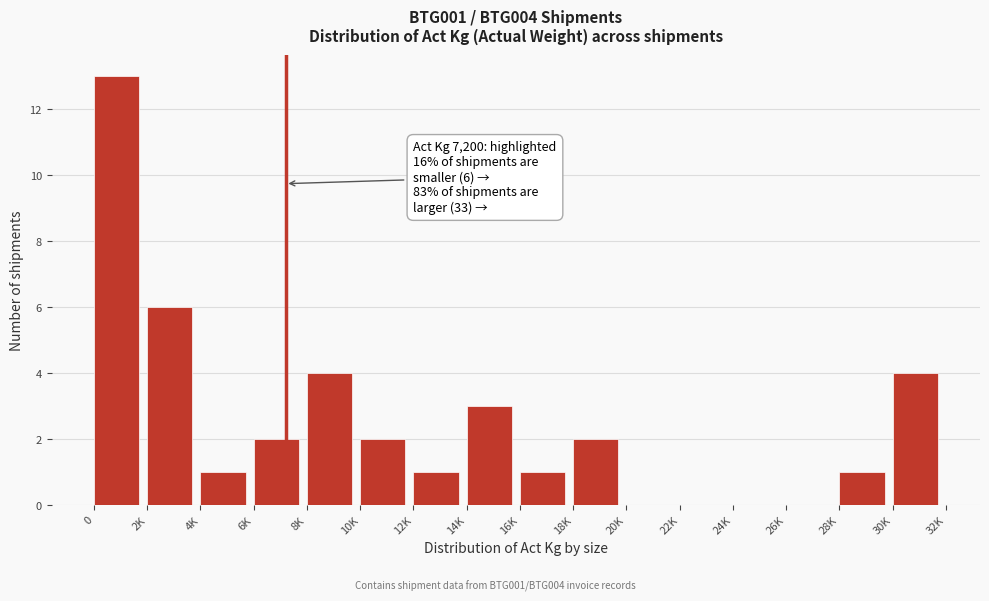

Reading right to left, transcribe all the data shown in this chart.

30K=4	28K=1	26K=0	24K=0	22K=0	20K=0	18K=2	16K=1	14K=3	12K=1	10K=2	8K=4	6K=2	4K=1	2K=6	0=13